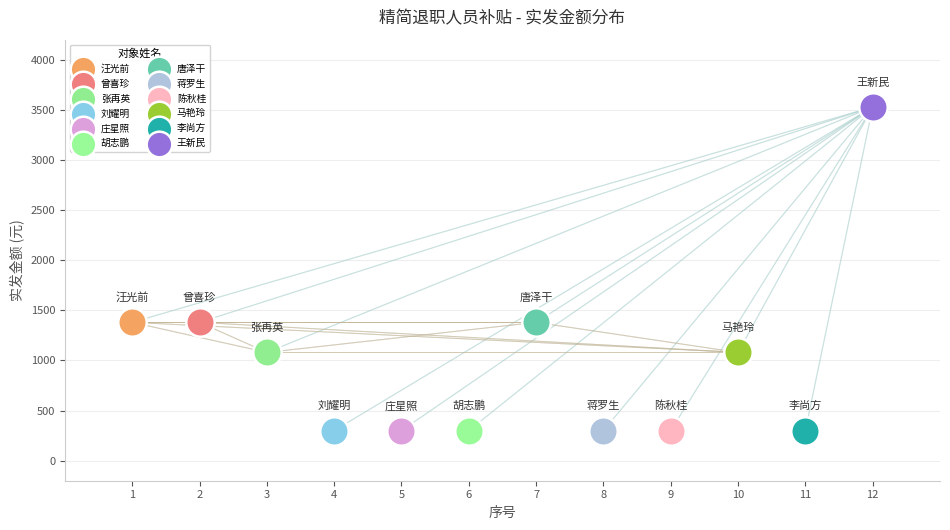

What are all the series names shown in the legend?

汪光前, 曾喜珍, 张再英, 刘耀明, 庄星照, 胡志鹏, 唐泽干, 蒋罗生, 陈秋桂, 马艳玲, 李尚方, 王新民